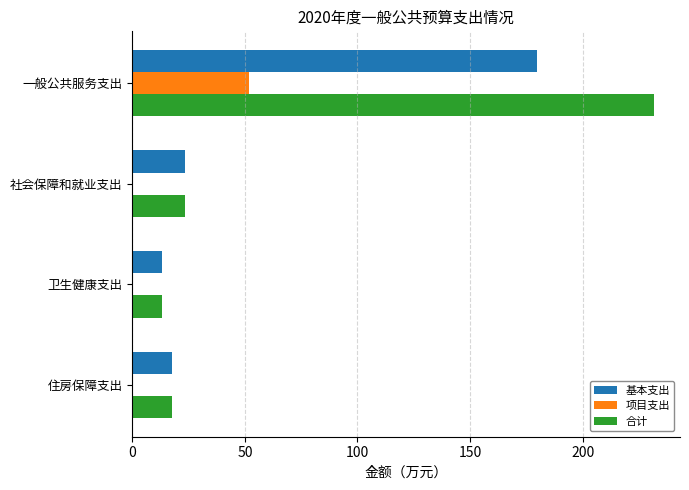

At which category is the sum across all series the highest?

一般公共服务支出